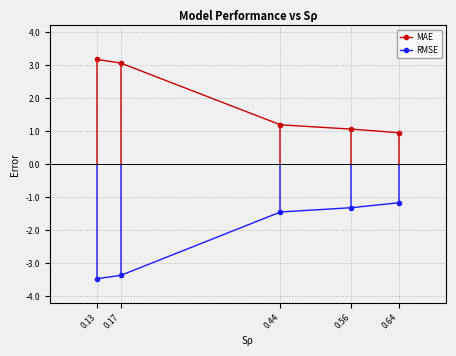

Which category has the lowest value across all series?

0.13